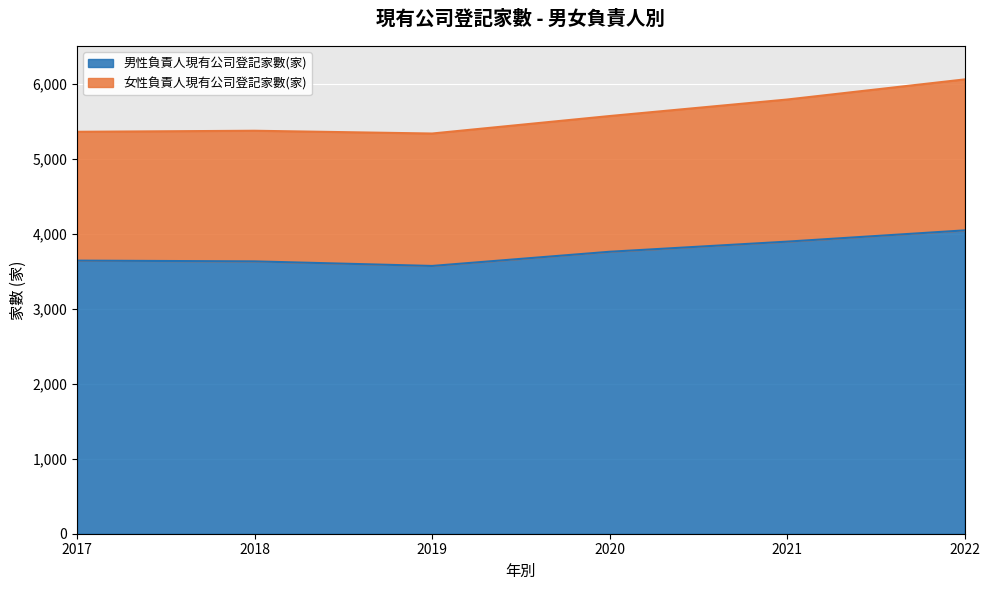

What is the difference between the maximum and minimum values in the 男性負責人現有公司登記家數(家) series?

474